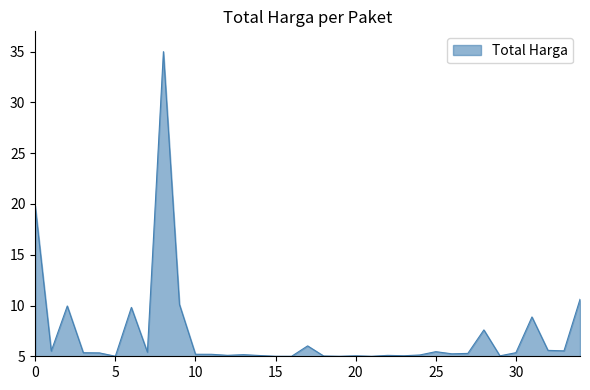

What is the minimum value shown in the chart?

5.0